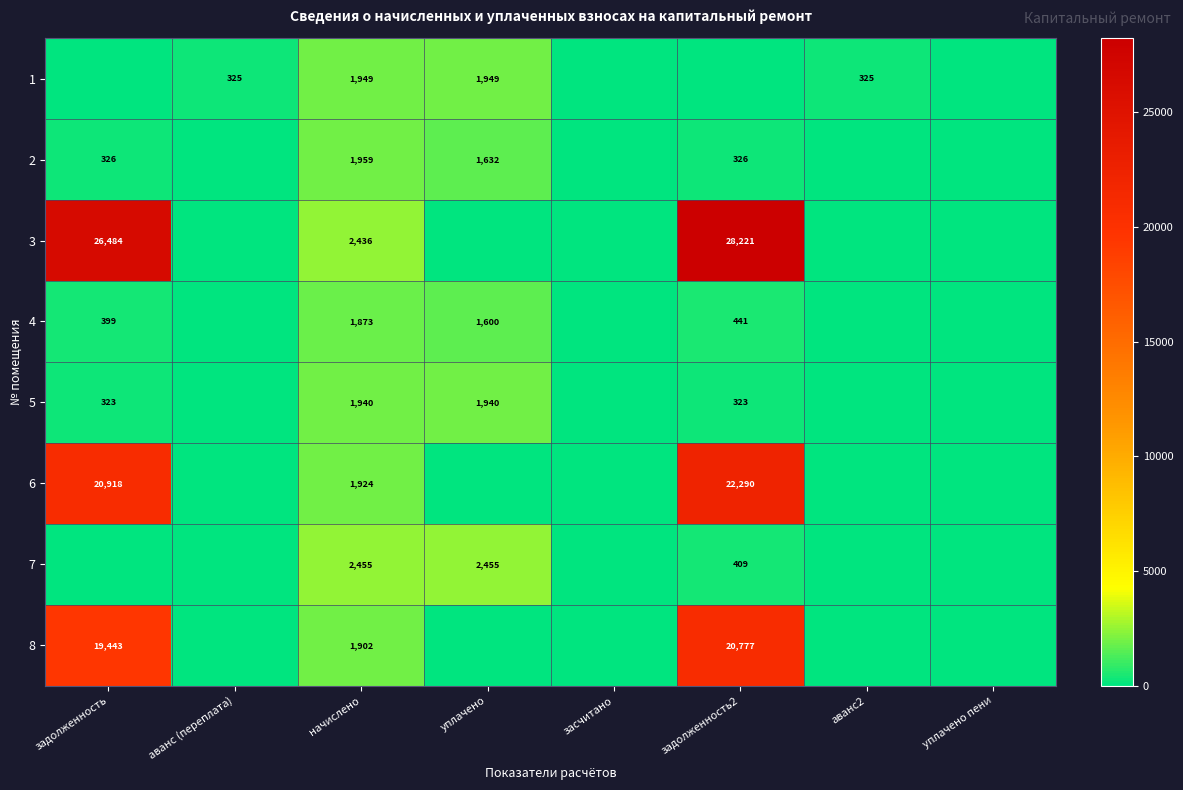

Is it true that 8 equals 1902 at начислено?

True